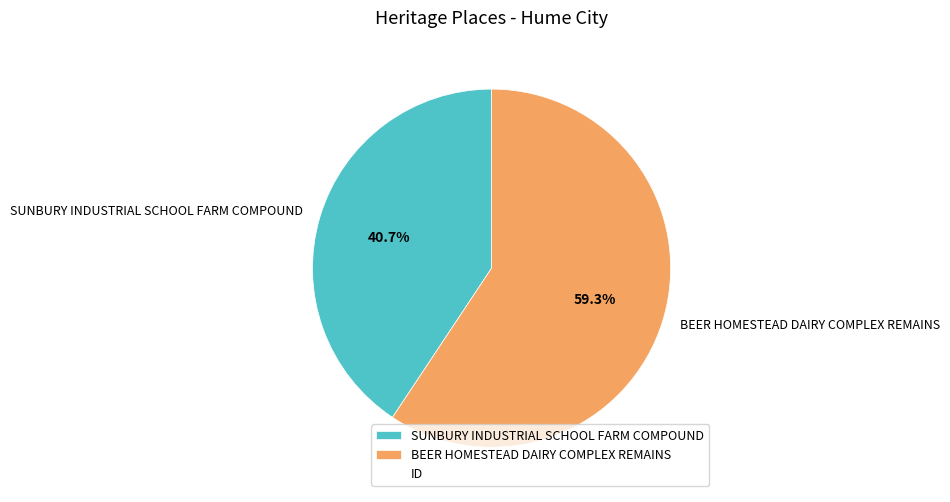

To the nearest percent, what portion does BEER HOMESTEAD DAIRY COMPLEX REMAINS represent?

59%